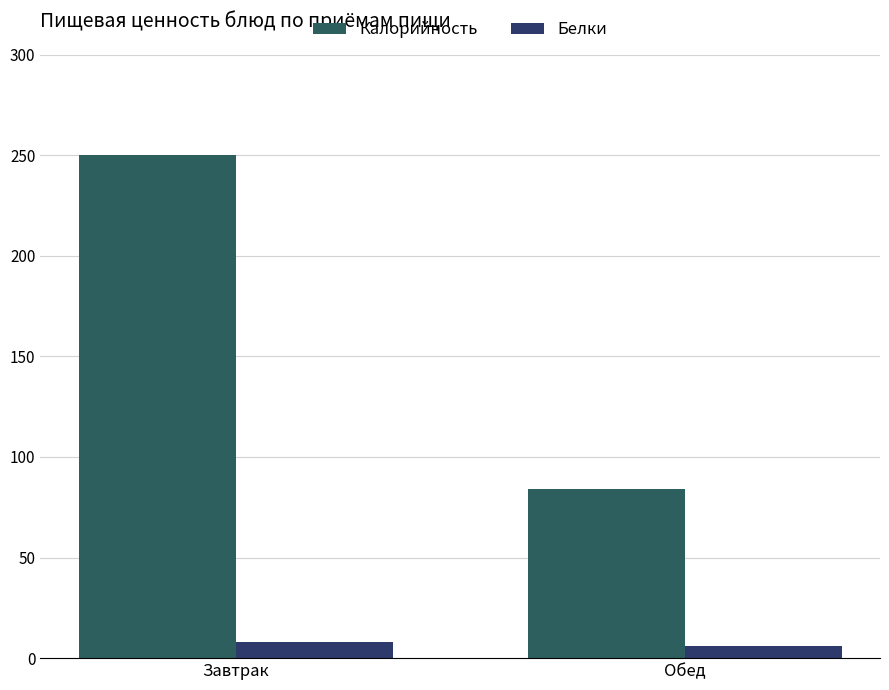

Which series has the largest range (max minus min)?

Калорийность